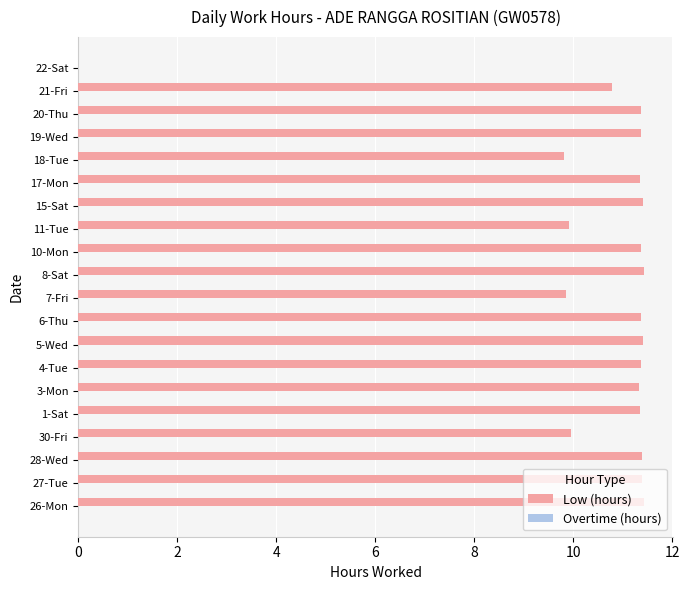

What is the greatest value displayed?

11.4